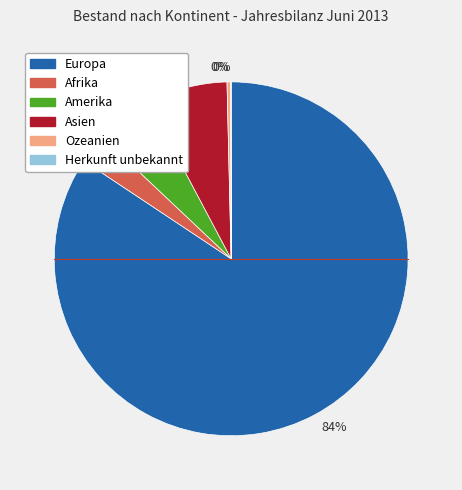

Is there a majority slice in this chart?

Yes